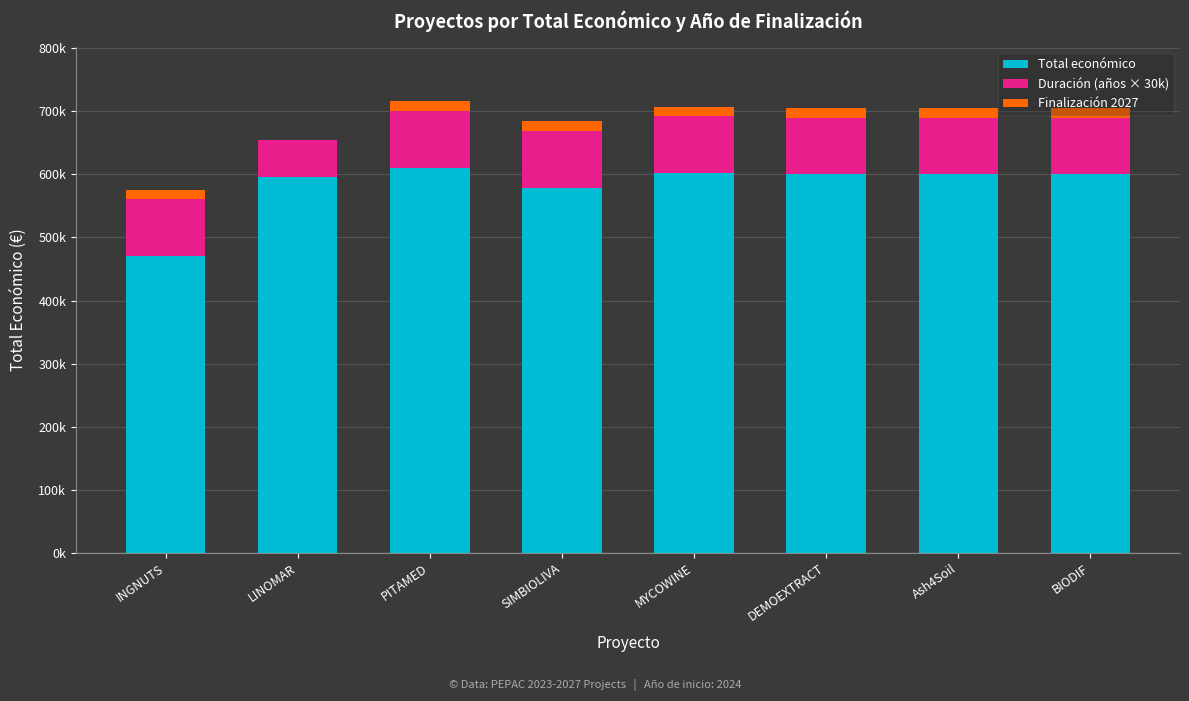

What is the sum of all Total económico values?

4658154.4